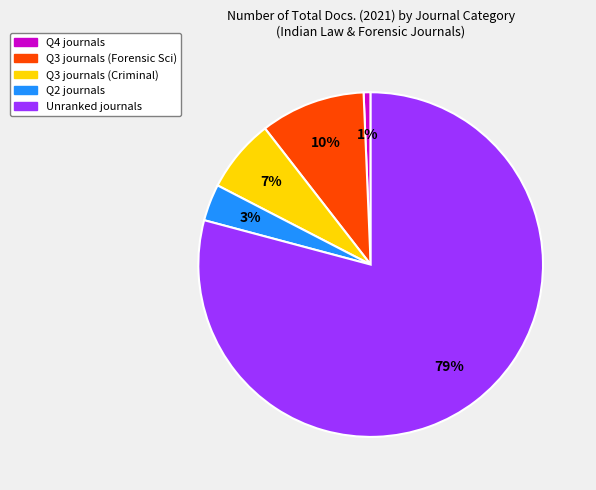

How many segments does this pie chart have?

5